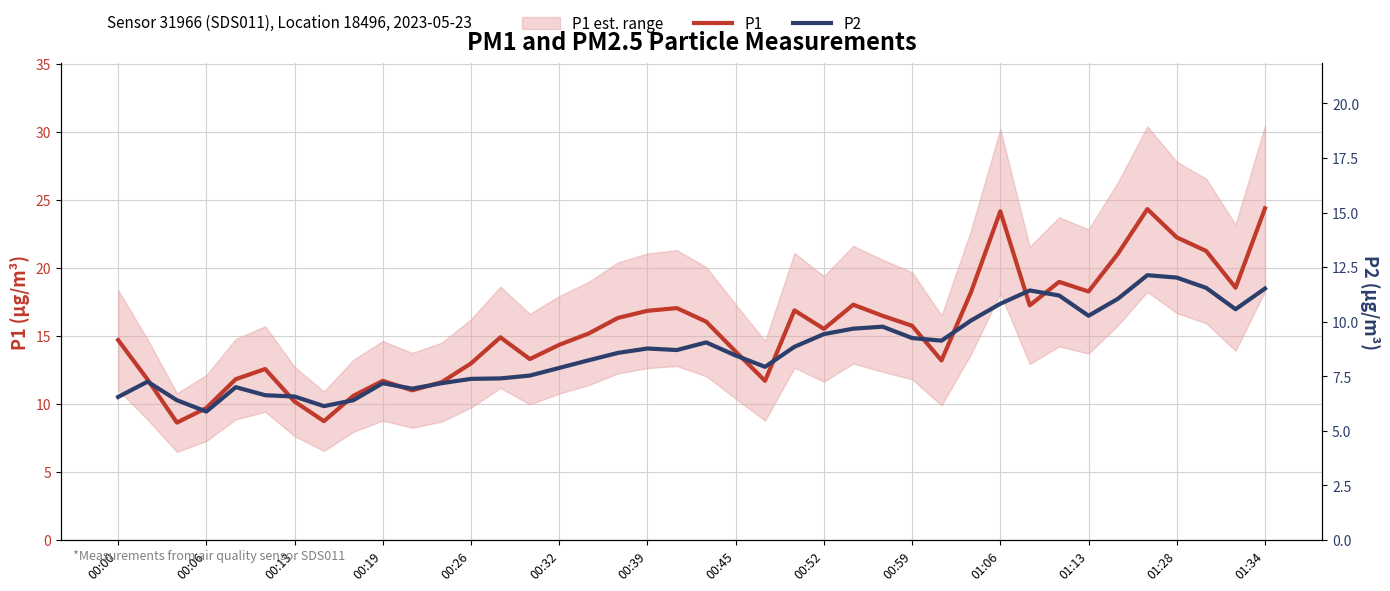

What is the sum of the P1 values at 00:19 and 00:39?

28.6